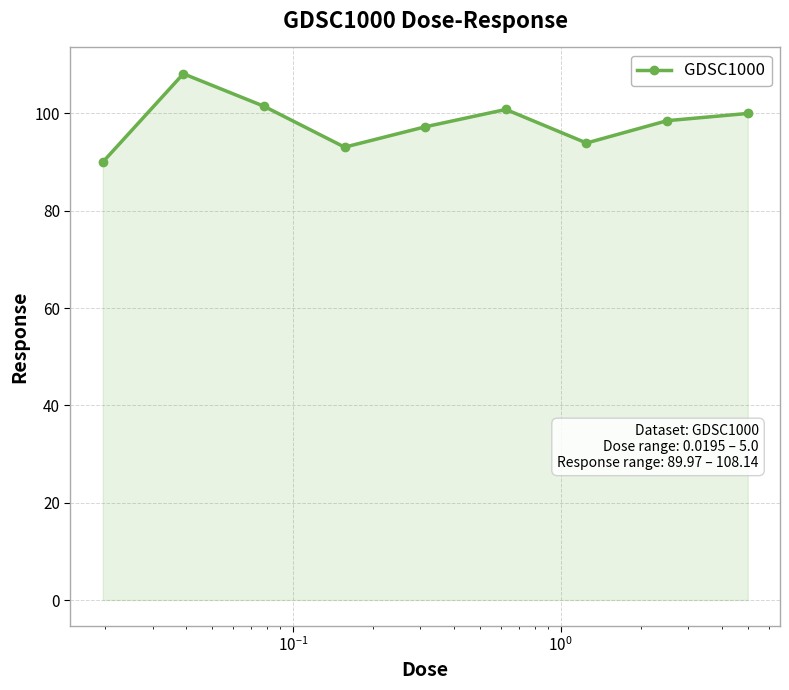

What is the difference between the maximum and minimum values?

18.2